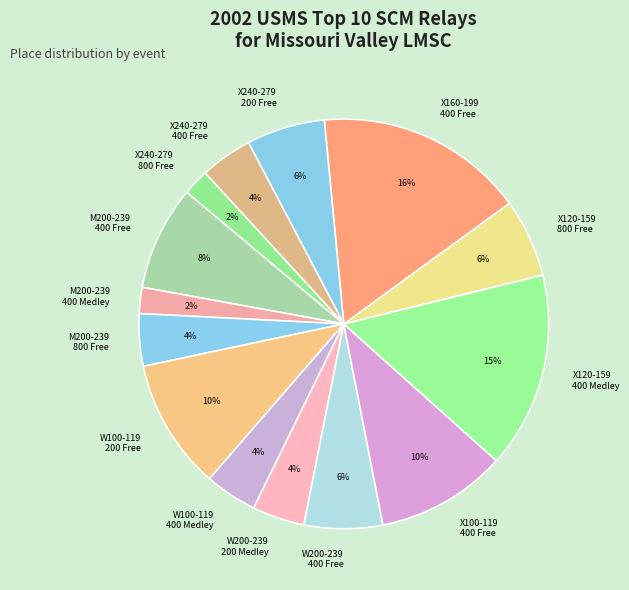

What percentage is the X240-279 200 Free slice, to the nearest percent?

6%